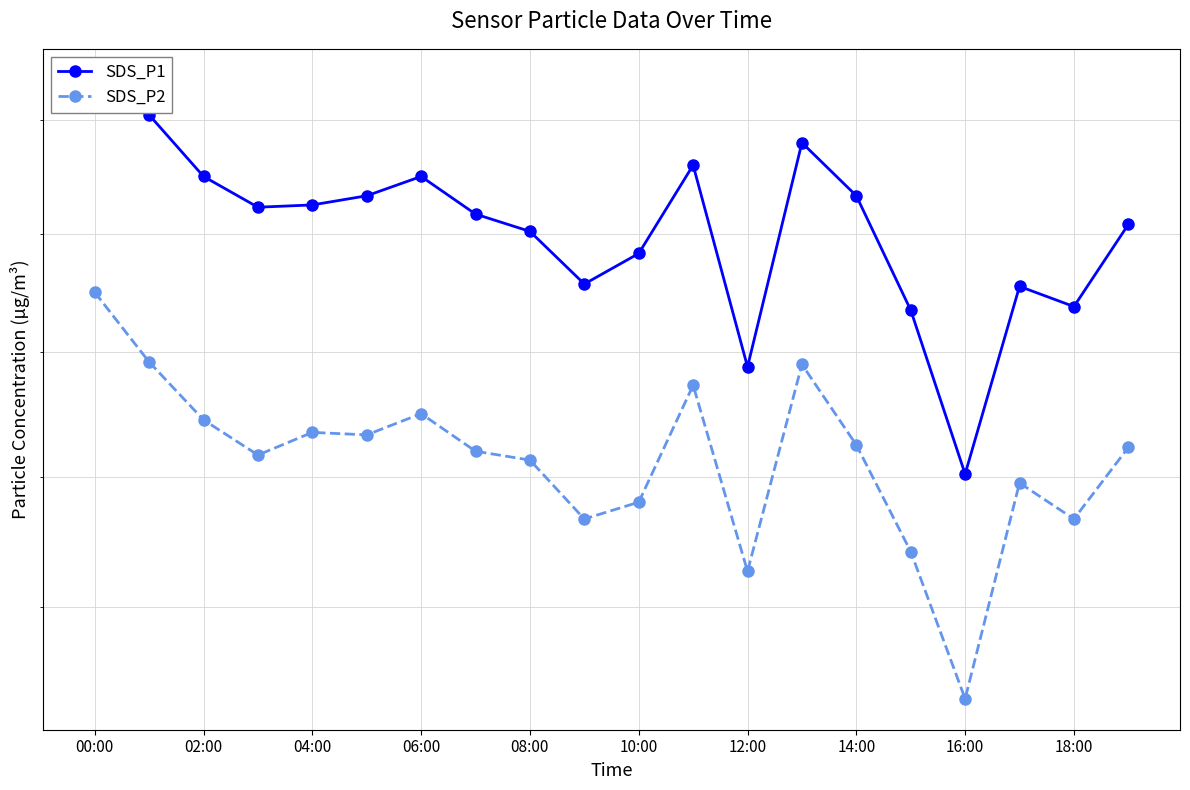

At how many categories does at least one series exceed 21?

18